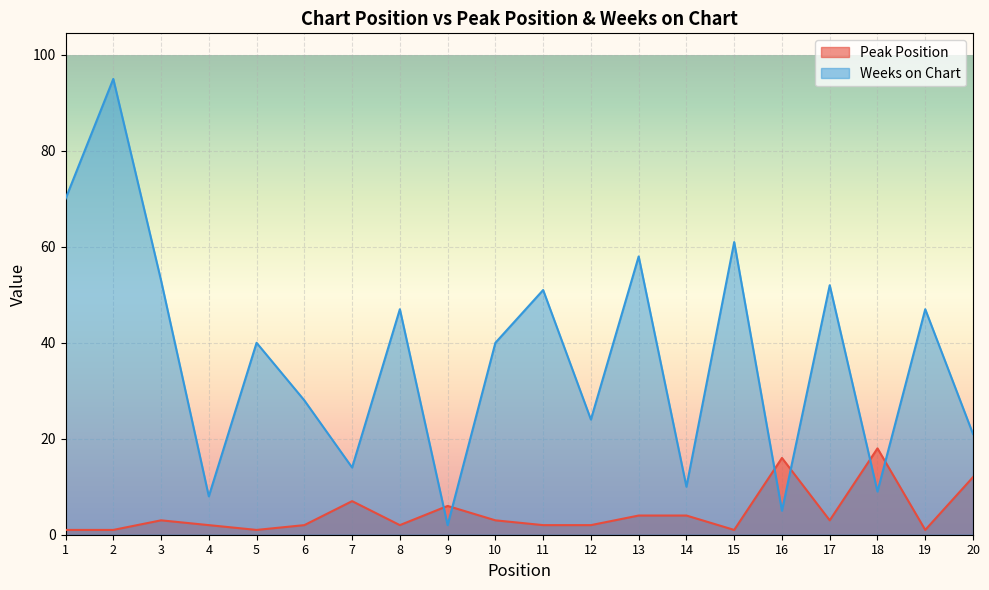

List the series in order of their overall mean, highest first.

Weeks on Chart, Peak Position